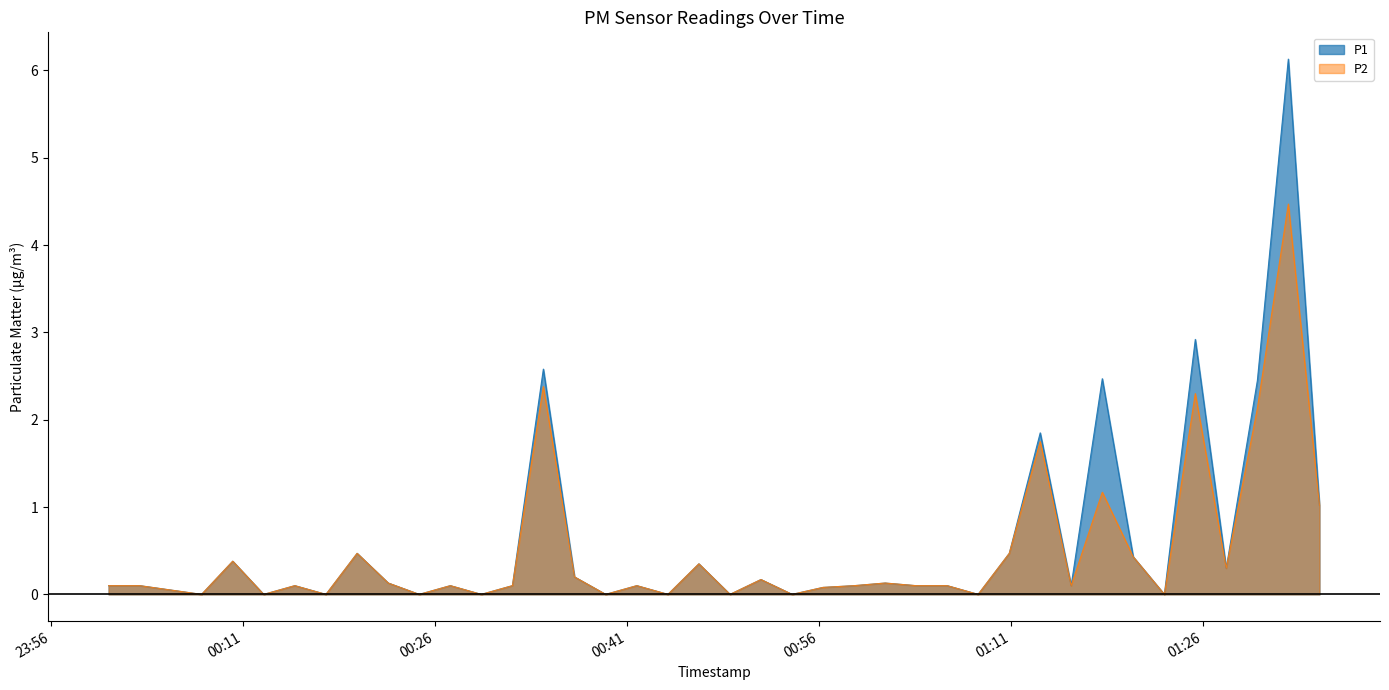

Where is P2 nearest to the value 2?

2024-01-06T01:30:14